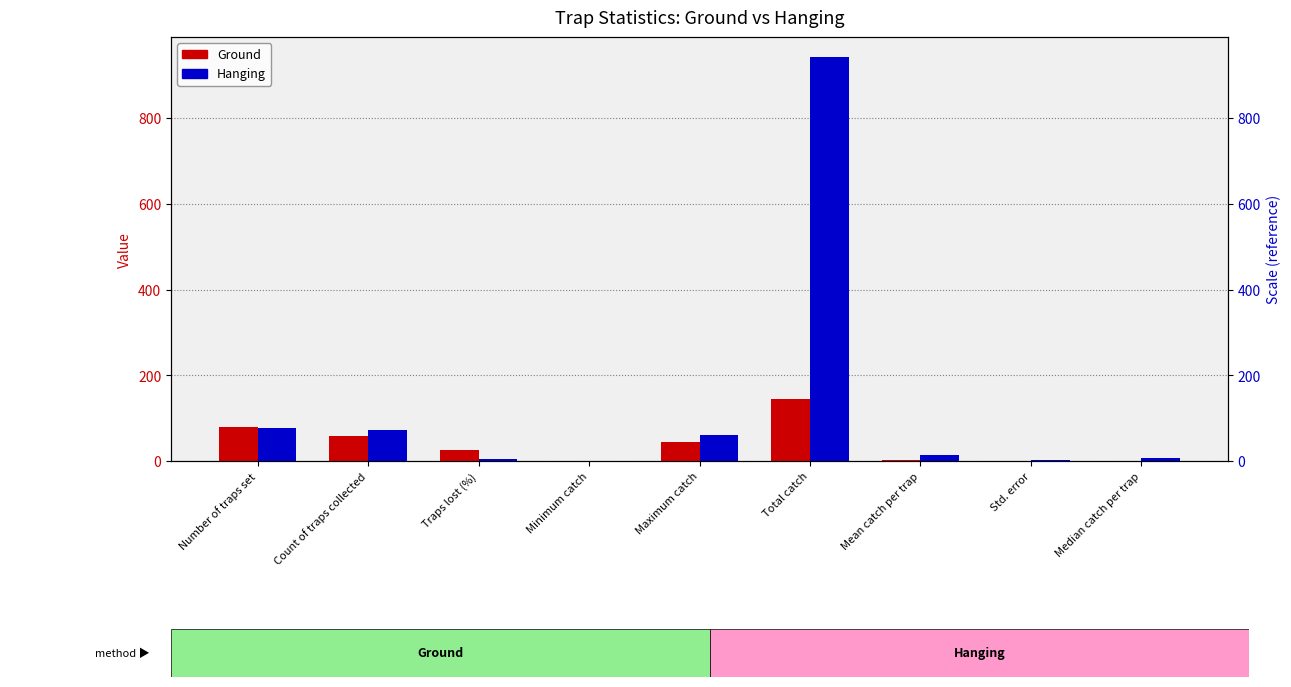

Is the value of Hanging at Maximum catch greater than the value of Ground at Count of traps collected?

Yes